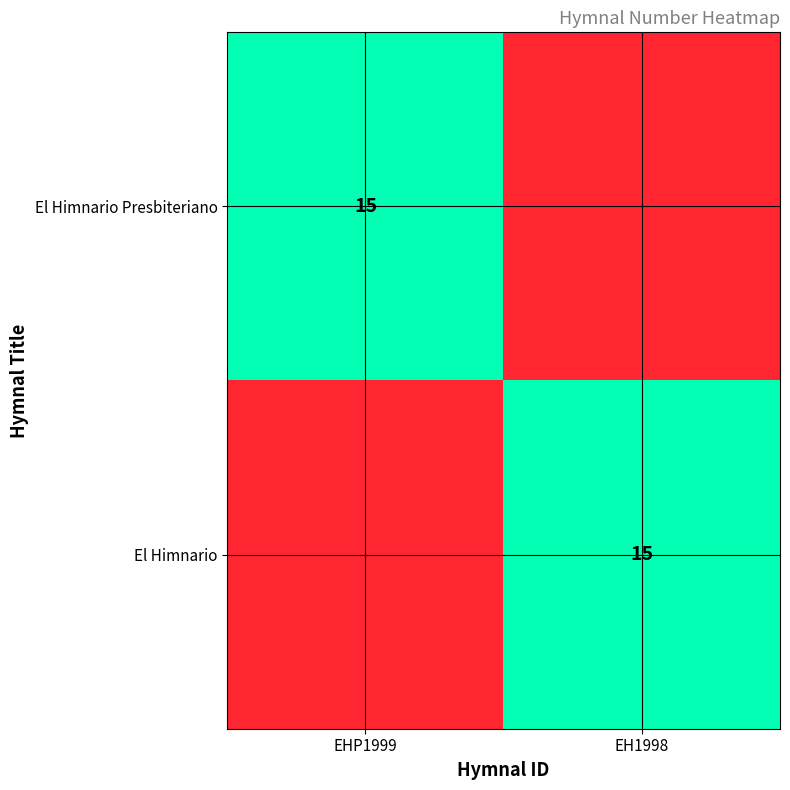

Between EHP1999 and EH1998, which series saw the biggest shift?

El Himnario Presbiteriano